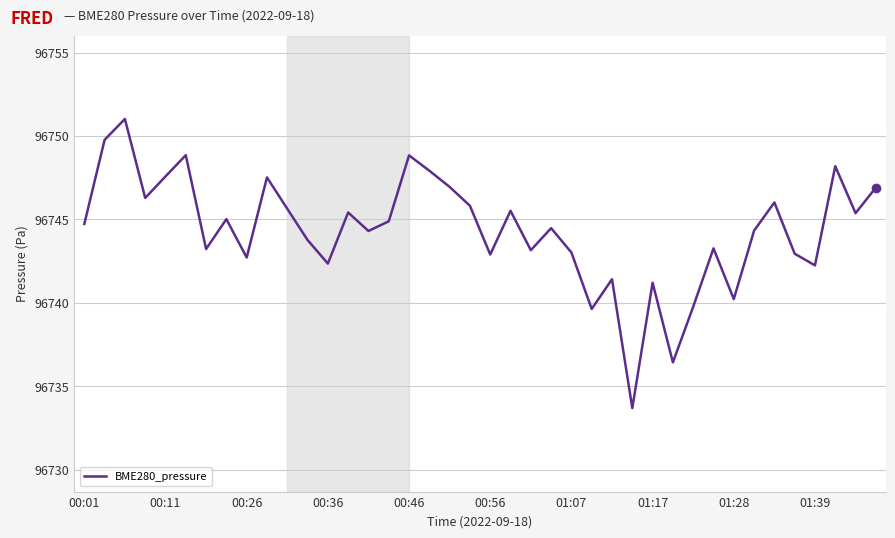

What is the minimum value shown in the chart?

96733.7